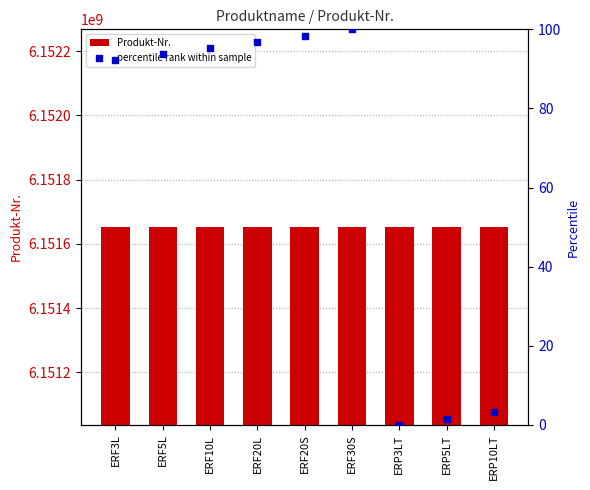

Which series has the largest Y range (max minus min)?

Produkt-Nr.